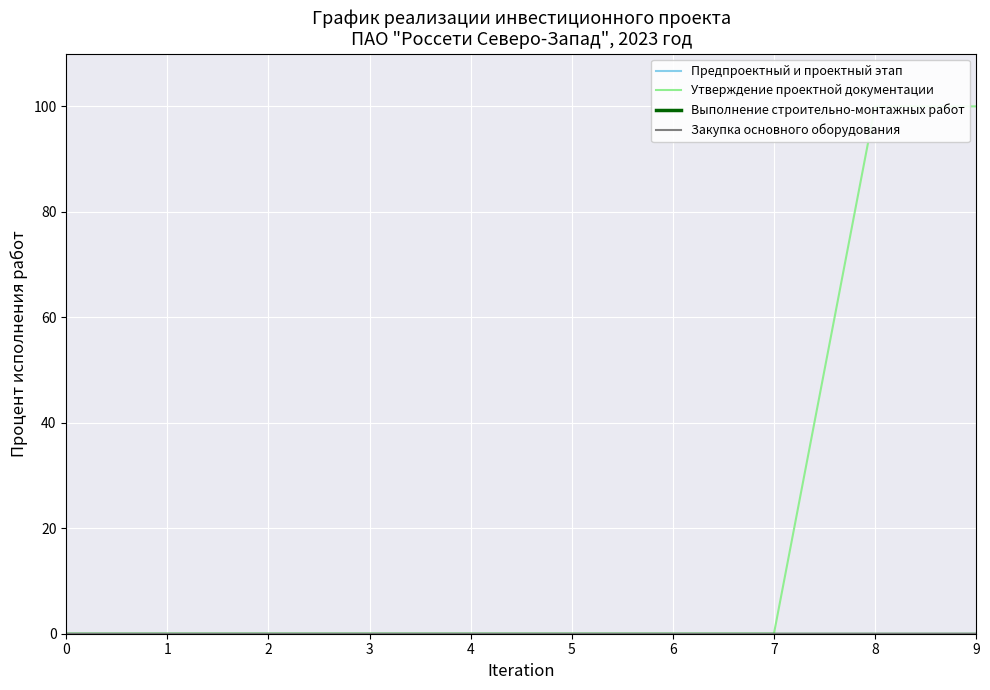

At how many categories does at least one series exceed 66?

2